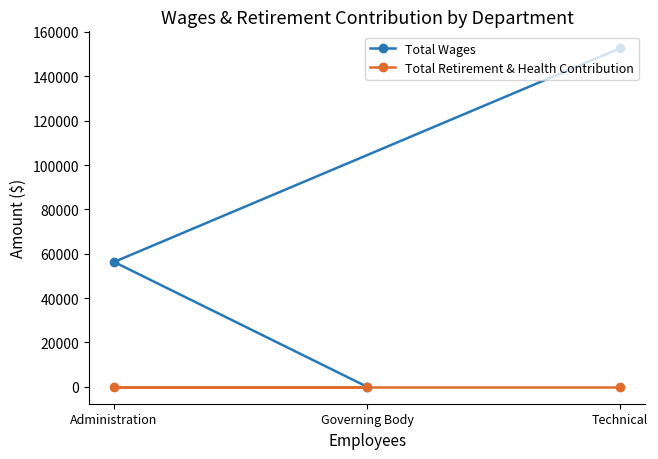

What is the label of the 1st point from the right?

Technical